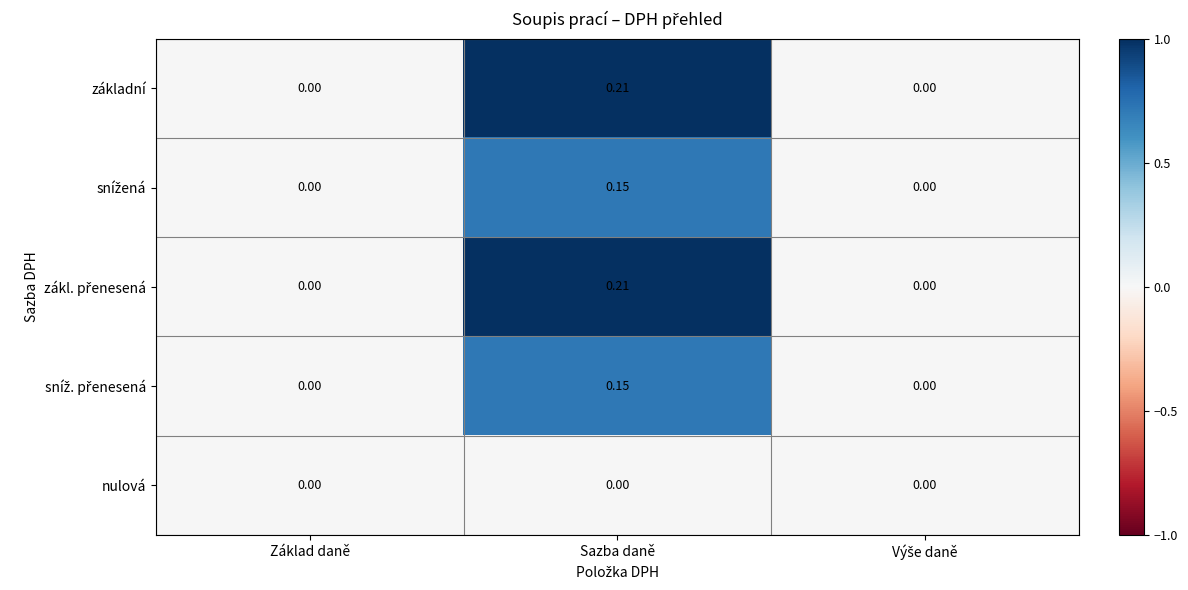

Which category has the highest value across all series?

Sazba daně